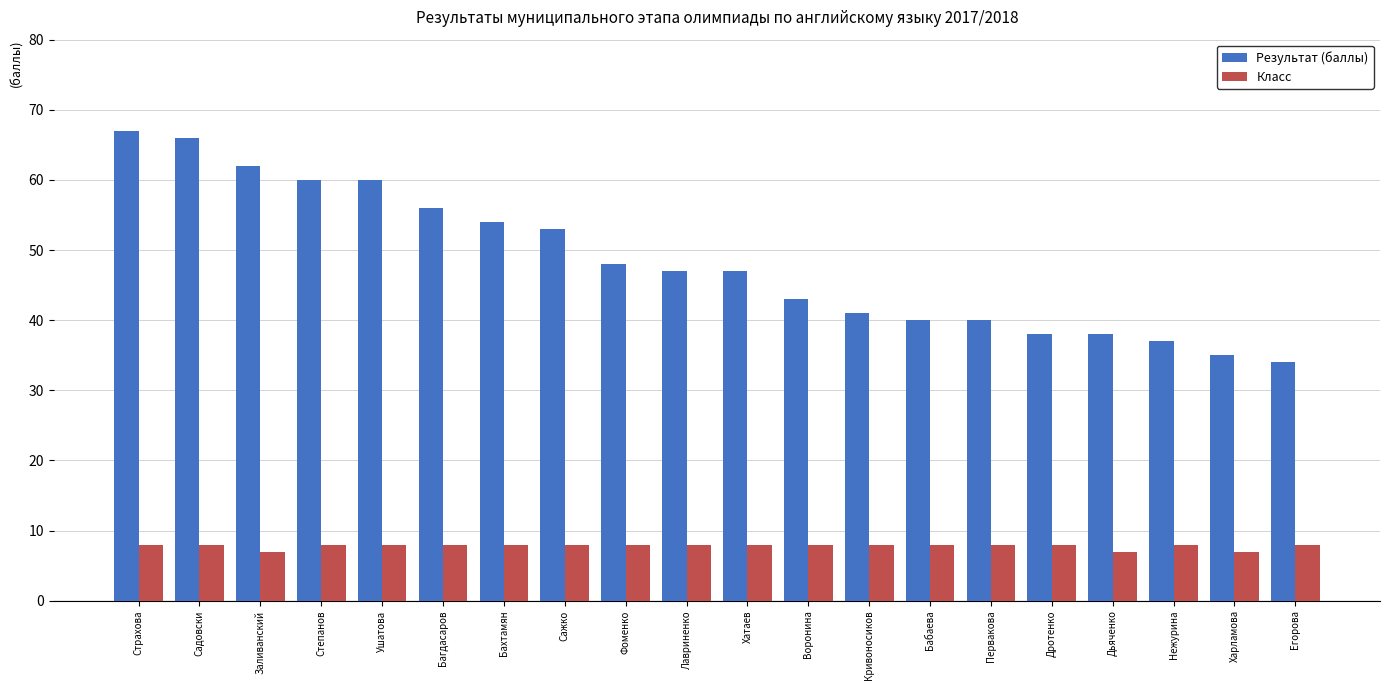

Which series has the largest total across all categories?

Результат (баллы)